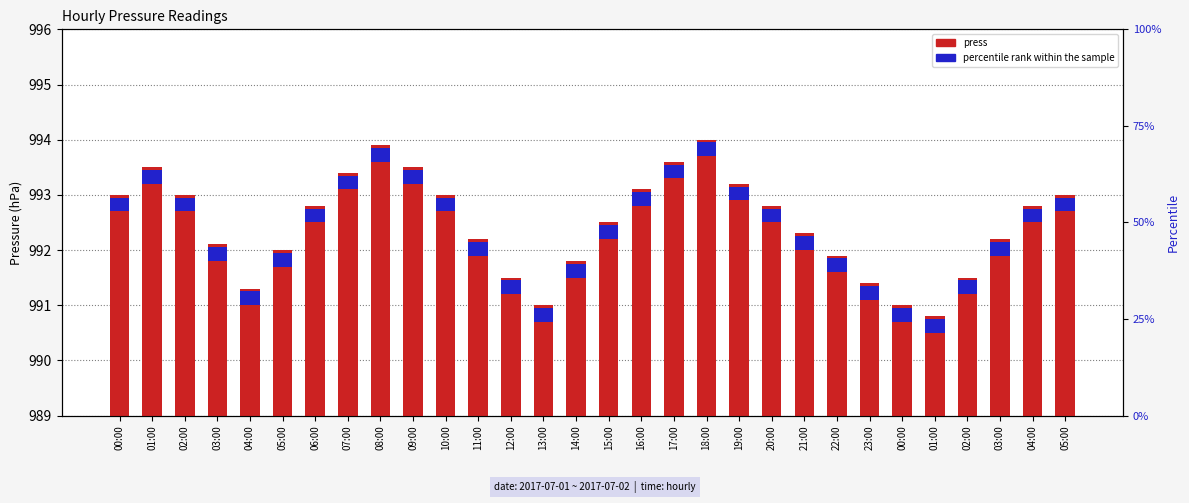

How many groups of bars are there?

30